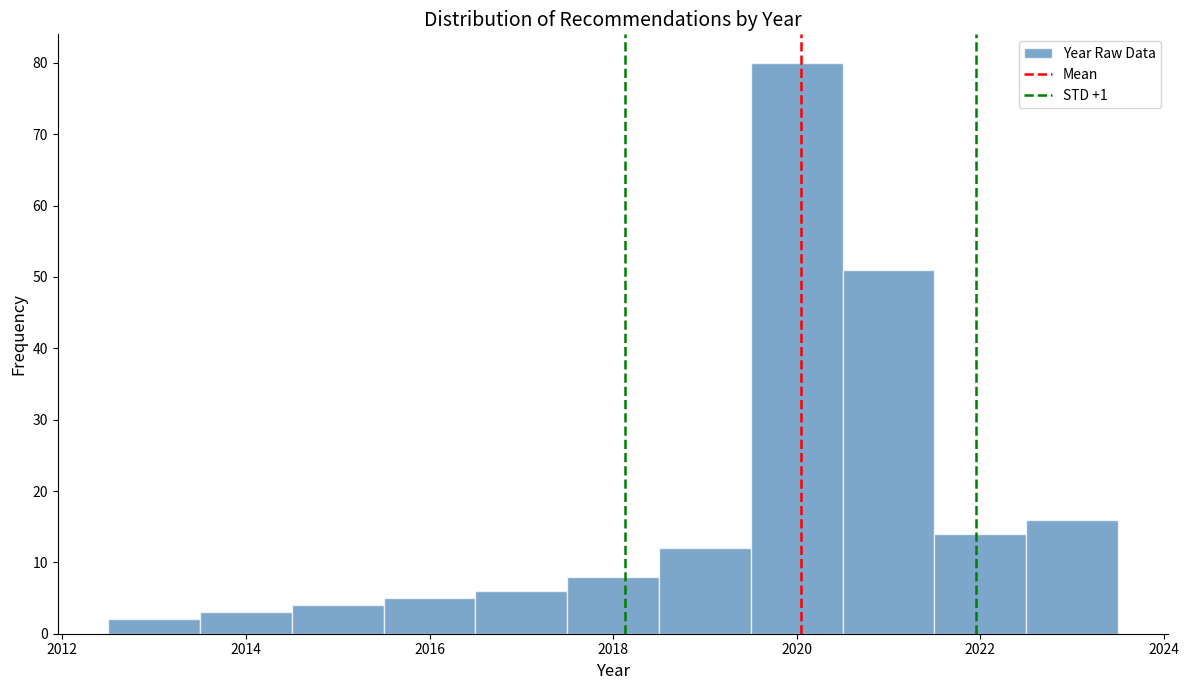

Over which range of the x-axis is the bar tallest?

2019.5 to 2020.5